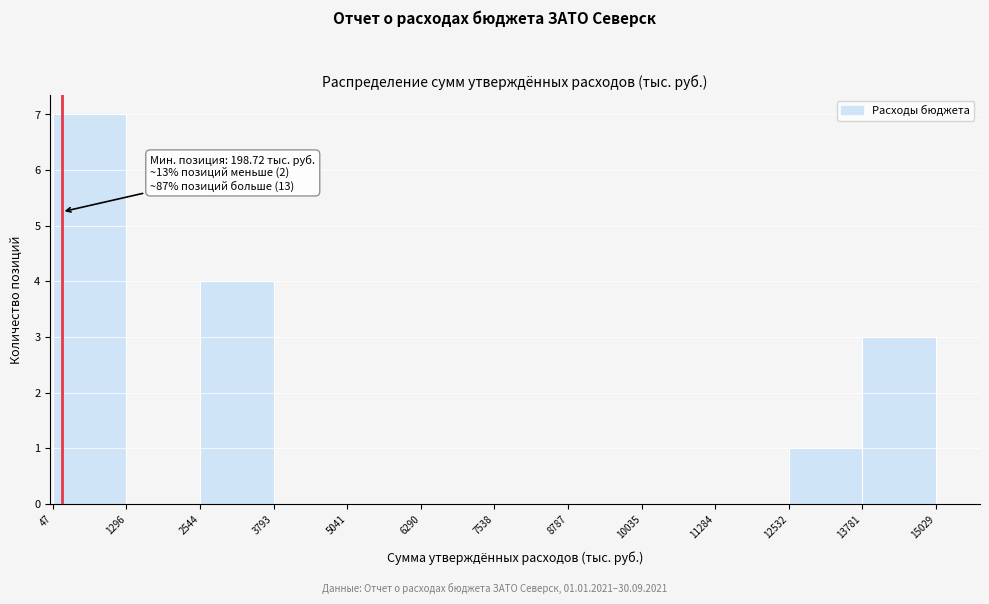

Which range on the x-axis has the tallest bar?

47 to 1296